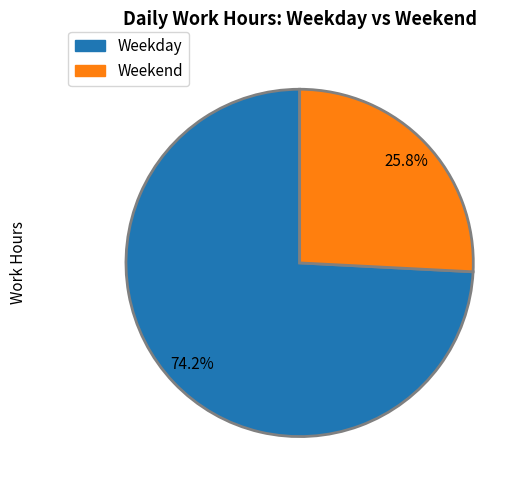

Is the sum of Weekday and Weekend greater than half?

Yes